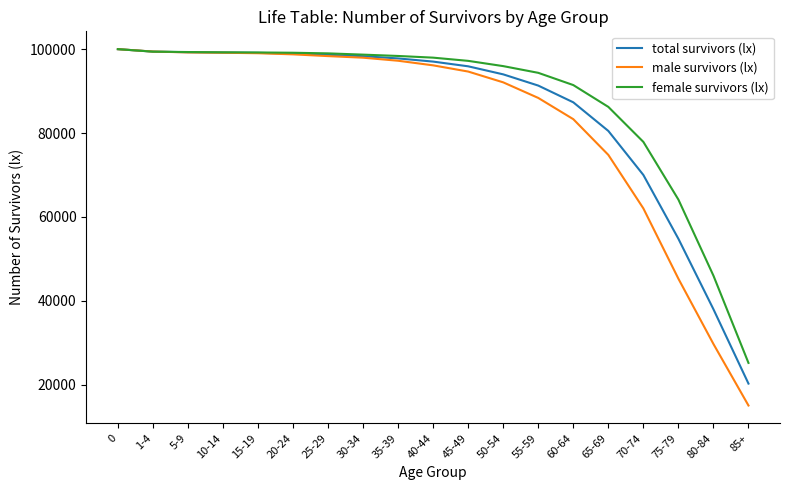

What is the maximum value for total survivors (lx)?

100000.0